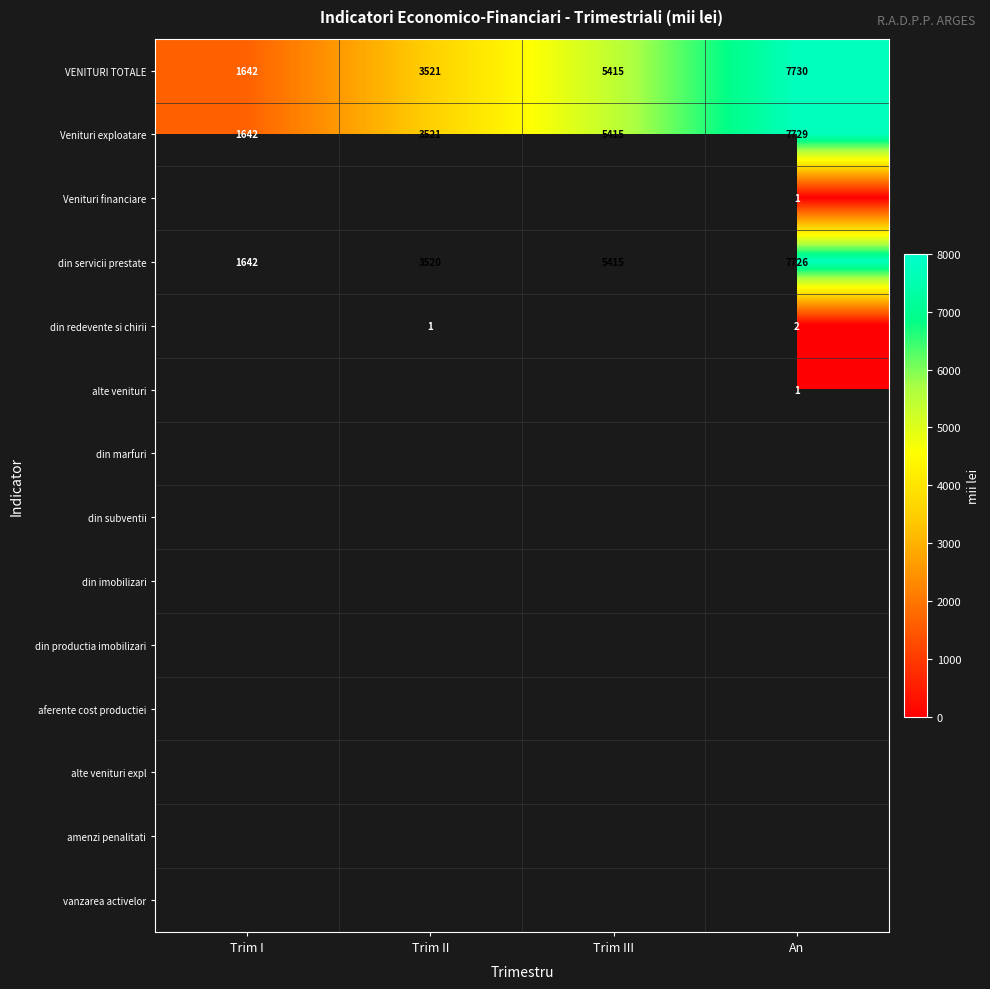

What is the highest value of the Venituri exploatare series?

7729